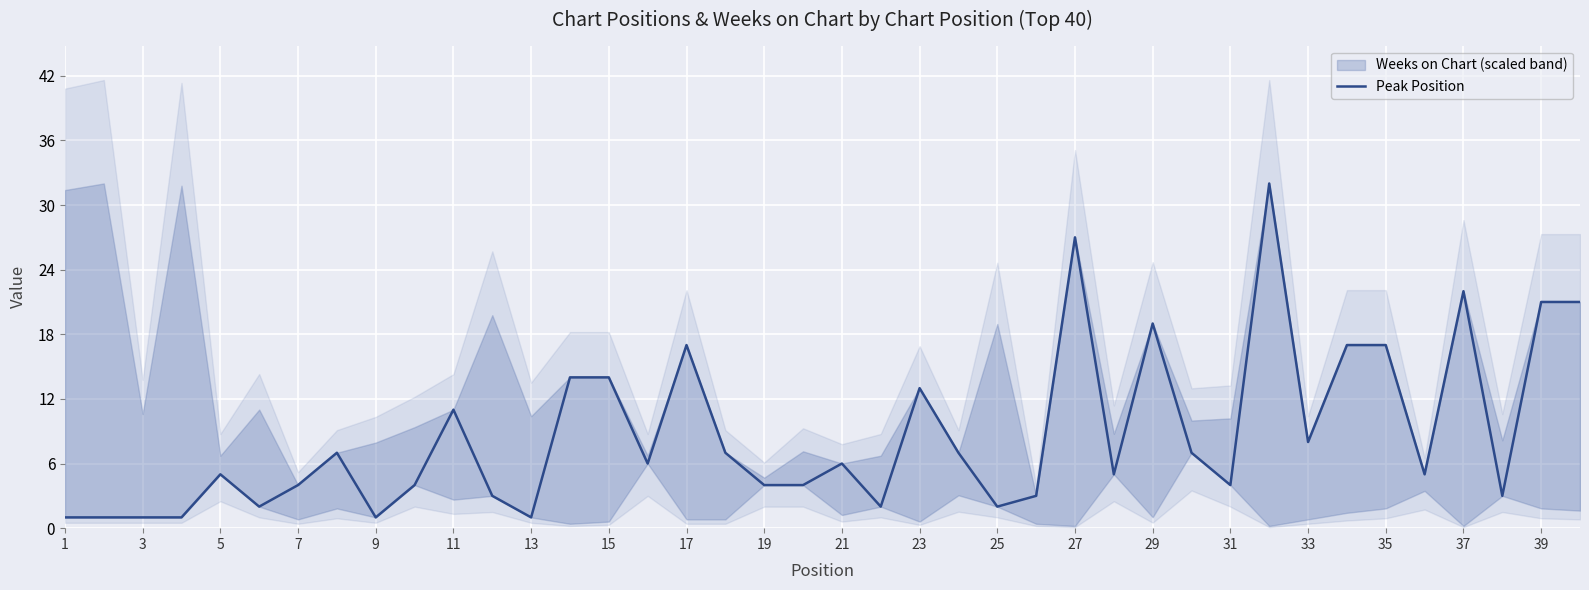

The value at 11 is 2. True or false?

True